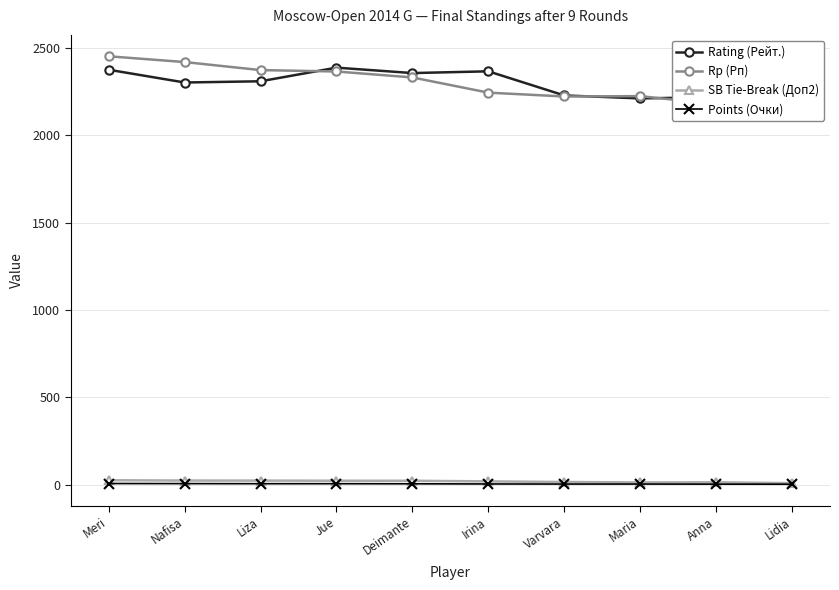

How many interior local peaks does the Rp (Рп) series have?

1